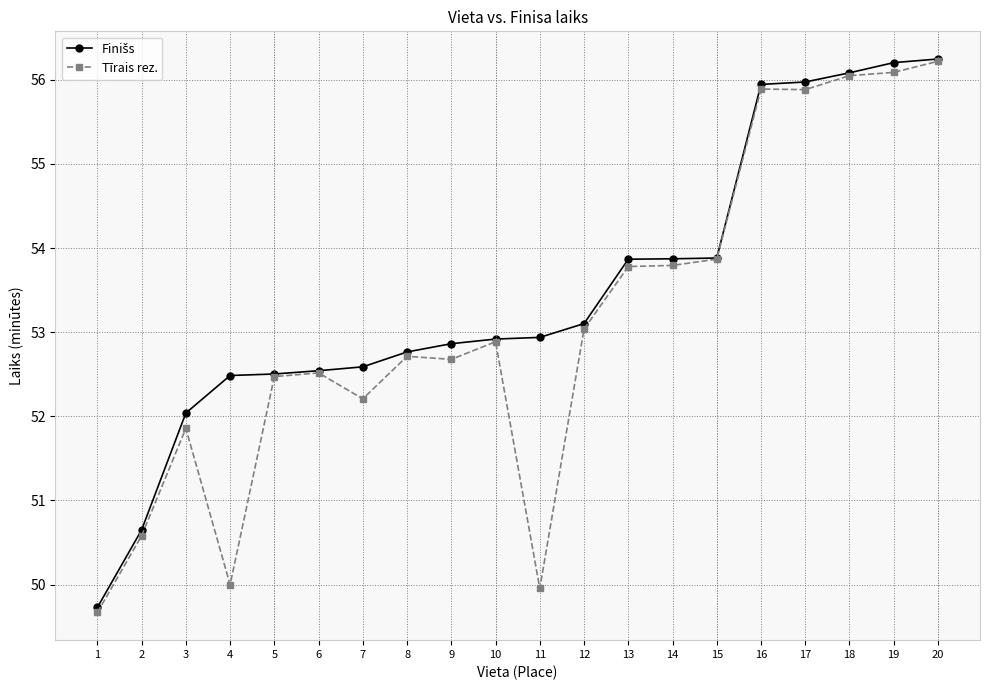

The value of Tīrais rez. at 4 is 65.1. True or false?

False